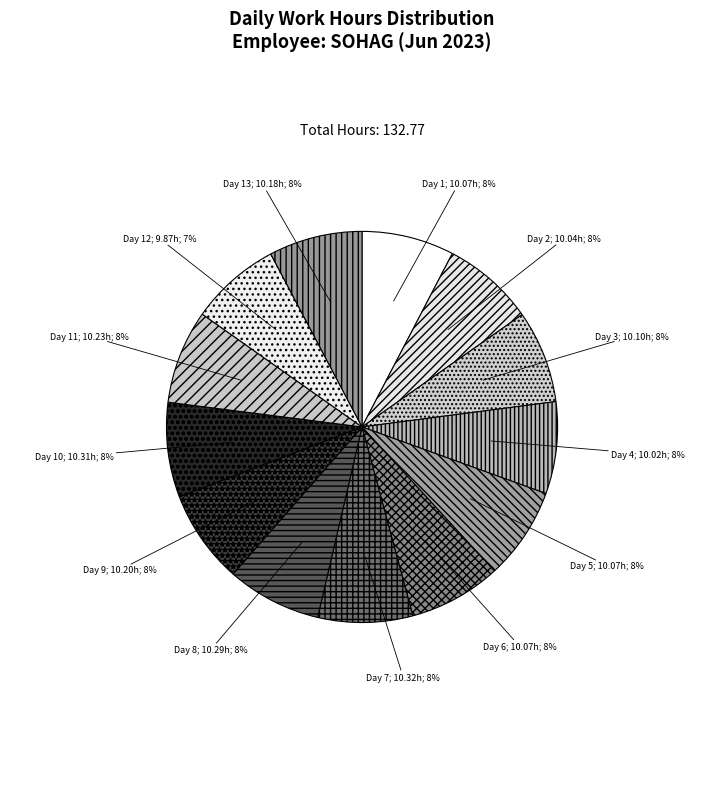

Is there any slice that represents more than half of the pie?

No